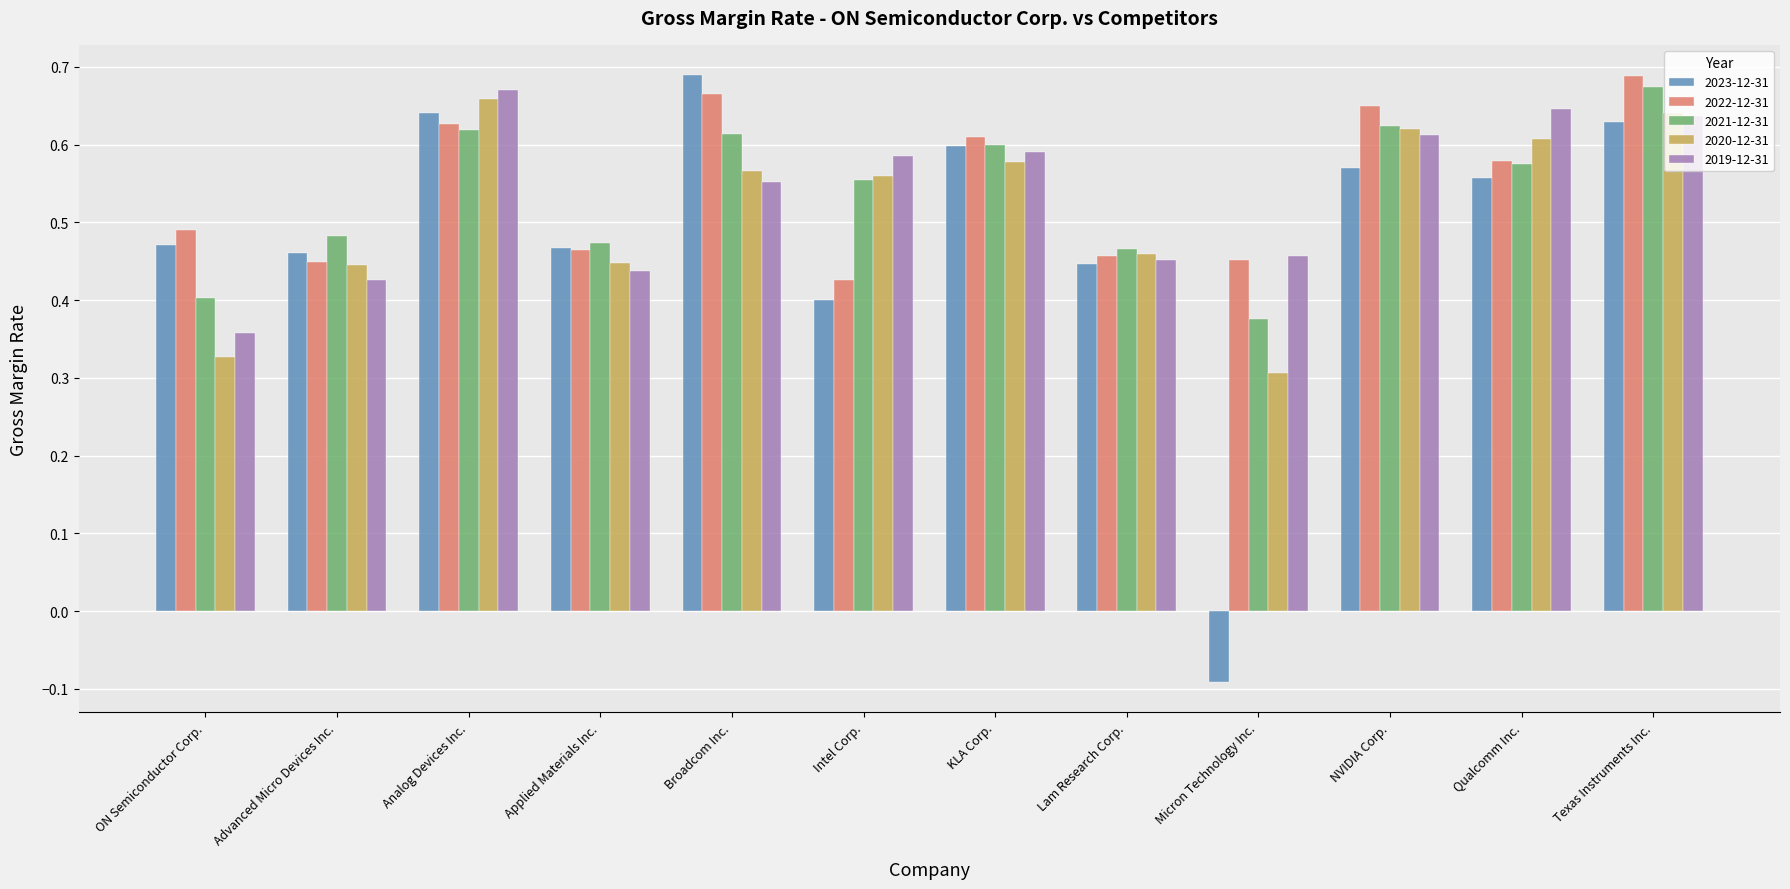

Is it true that 2019-12-31 equals 0.4 at Advanced Micro Devices Inc.?

True